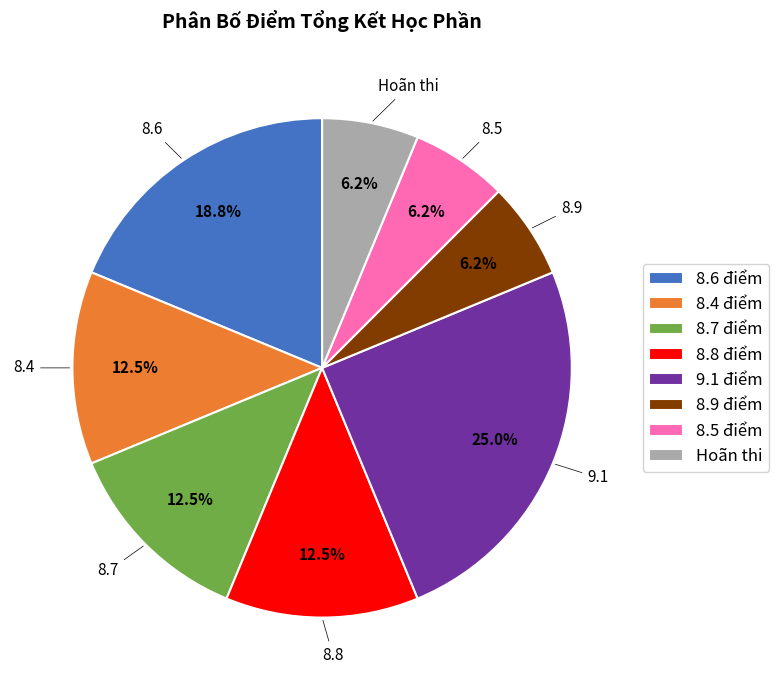

What is the total percentage of 9.1 điểm and 8.8 điểm?

37.5%